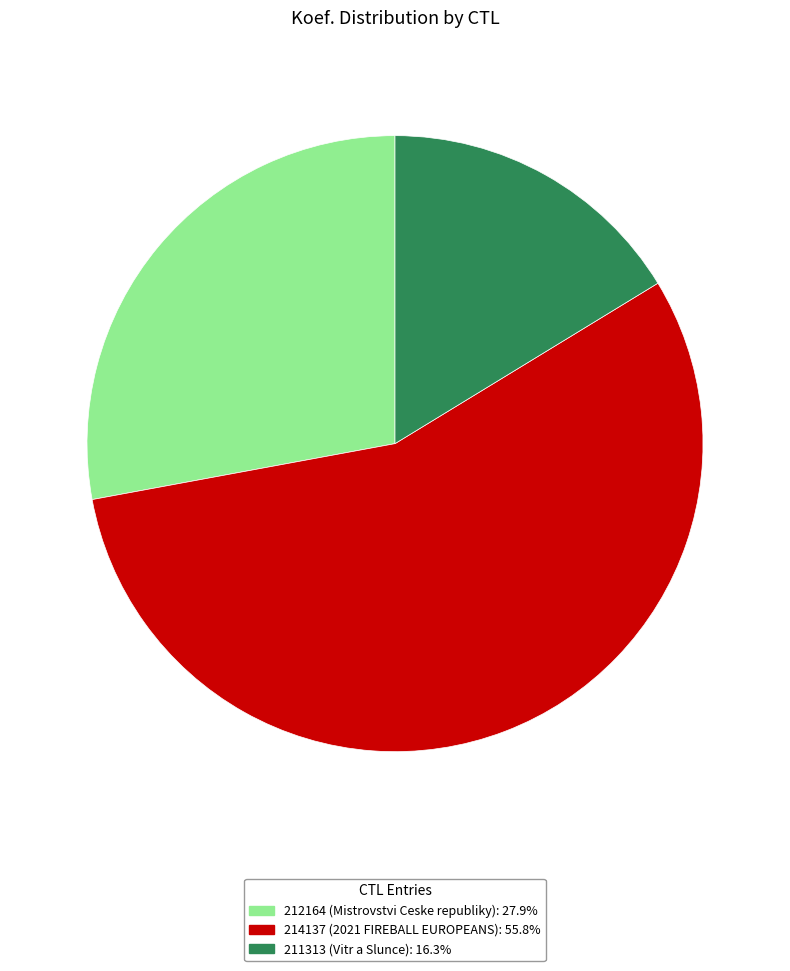

Does 212164 account for over 50% of the chart?

No